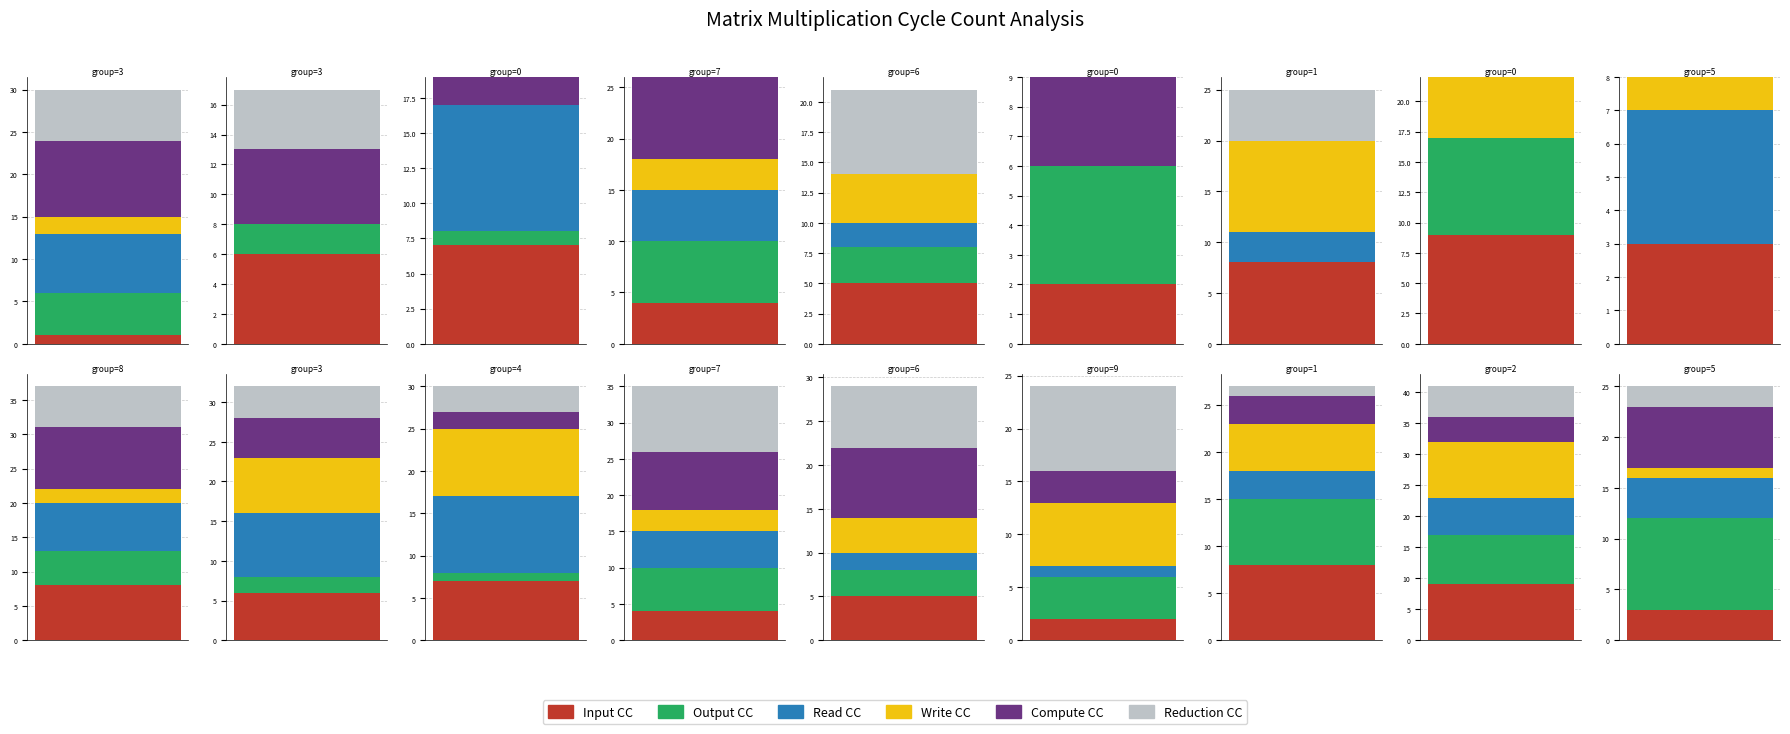

What is the sum of the col_2 values at 6 and 8?

13